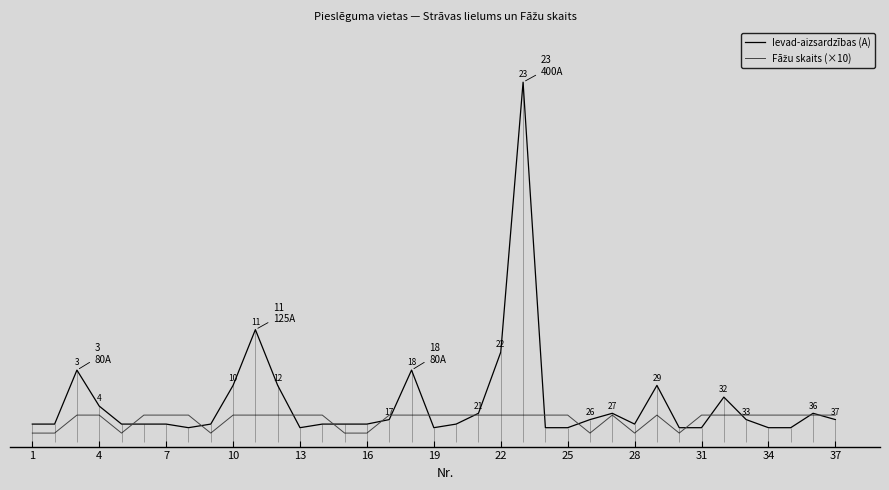

Does the chart have visible grid lines?

No